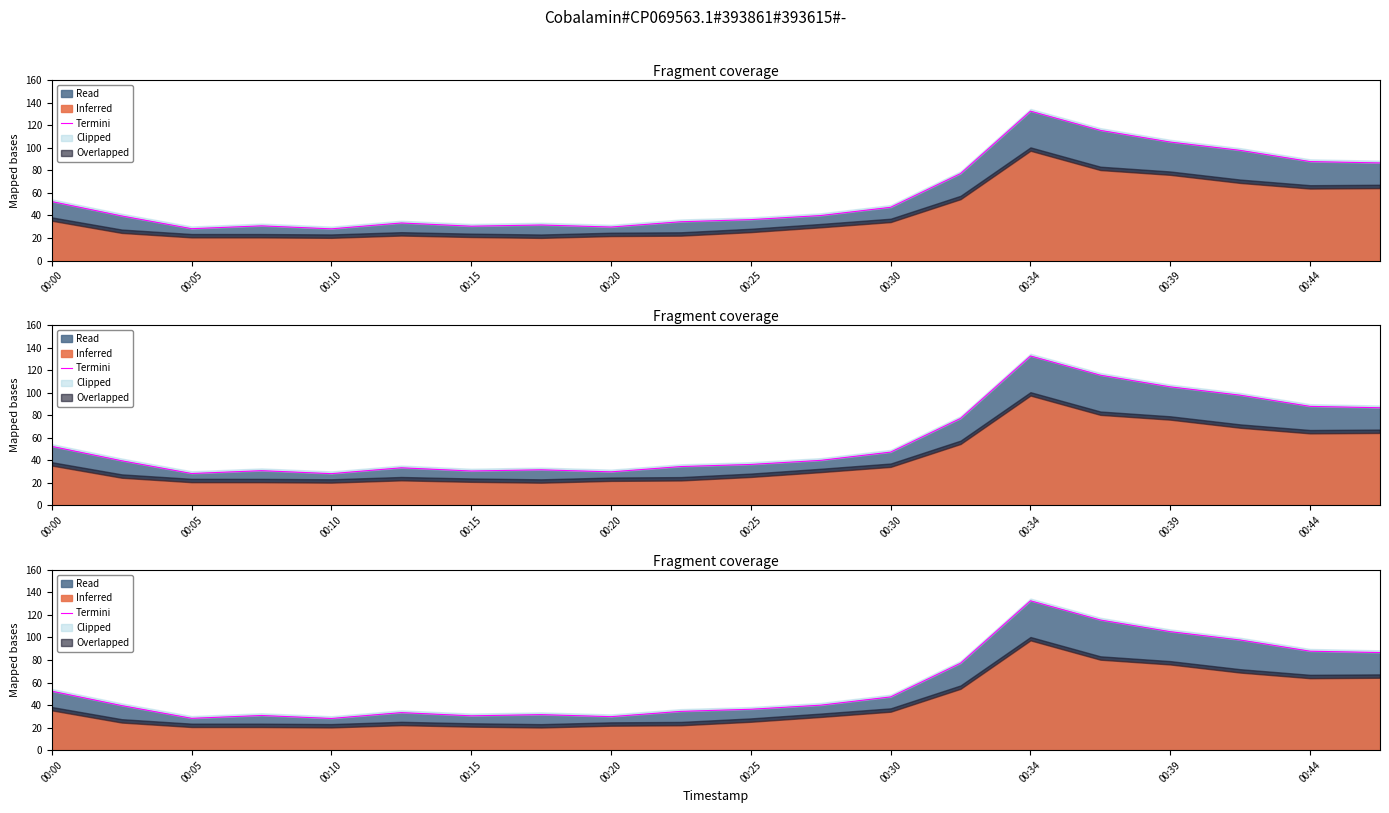

The value at 11 is 39.9. True or false?

True